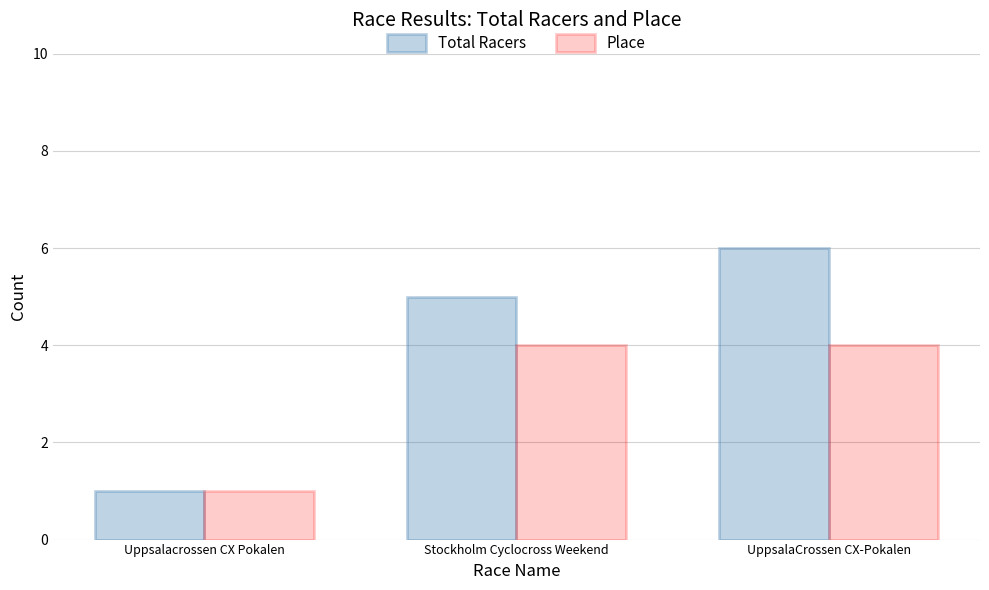

What is the maximum value shown in the chart?

6